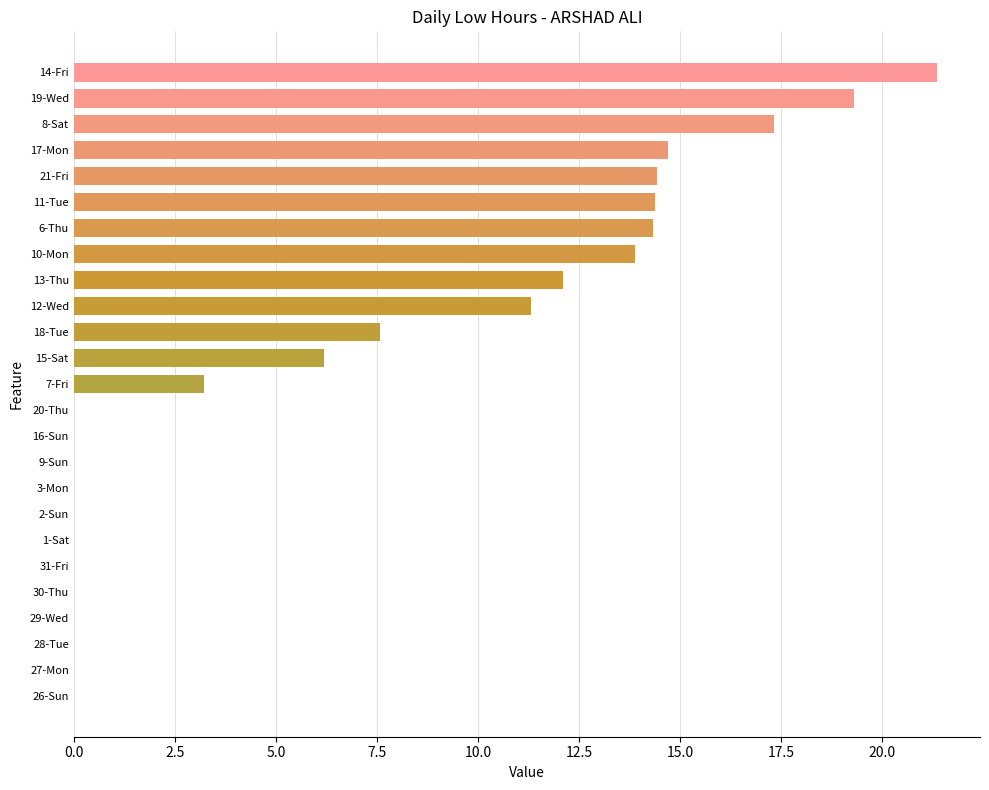

Count the number of data series in this chart.

1